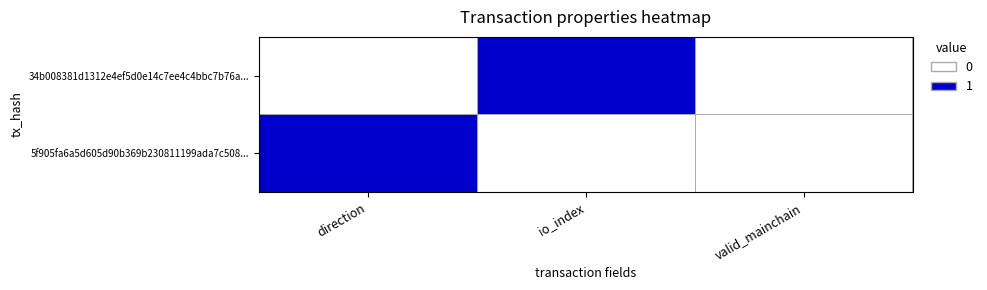

Reading right to left, extract all data points from this chart.

34b008381d1312e4ef5d0e14c7ee4c4bbc7b76a...: valid_mainchain=0	io_index=1	direction=0
5f905fa6a5d605d90b369b230811199ada7c508...: valid_mainchain=0	io_index=0	direction=1